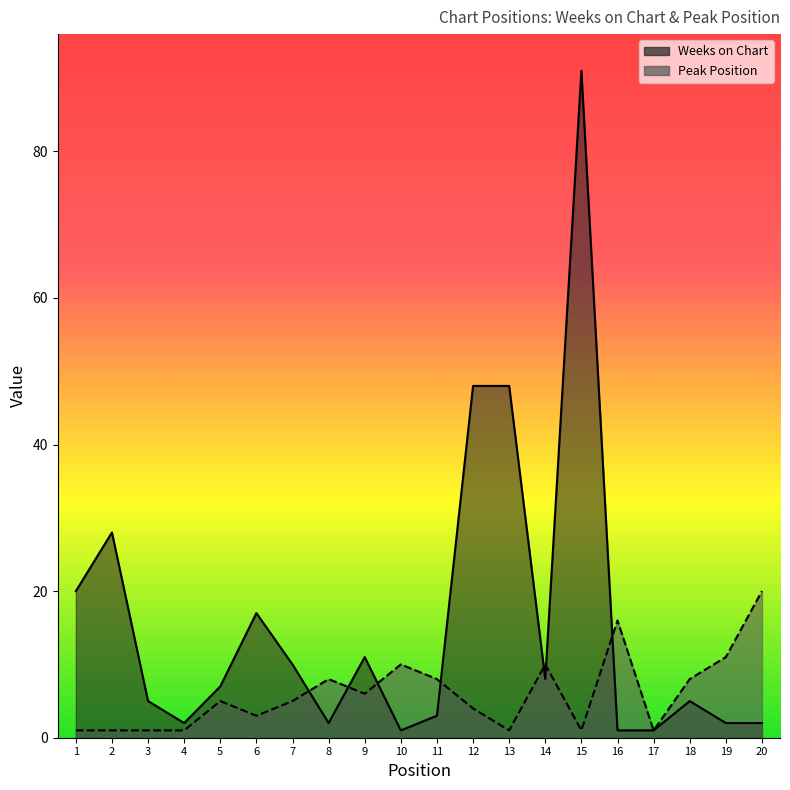

At which category does Peak Position reach its first local peak?

5